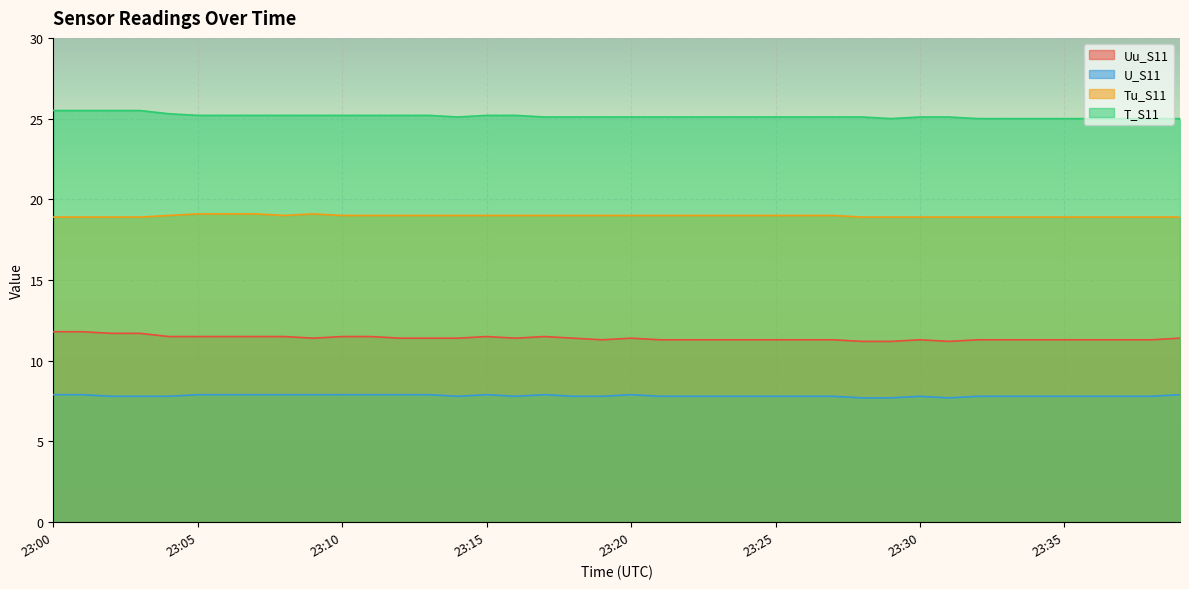

What is the minimum value for T_S11?

25.0